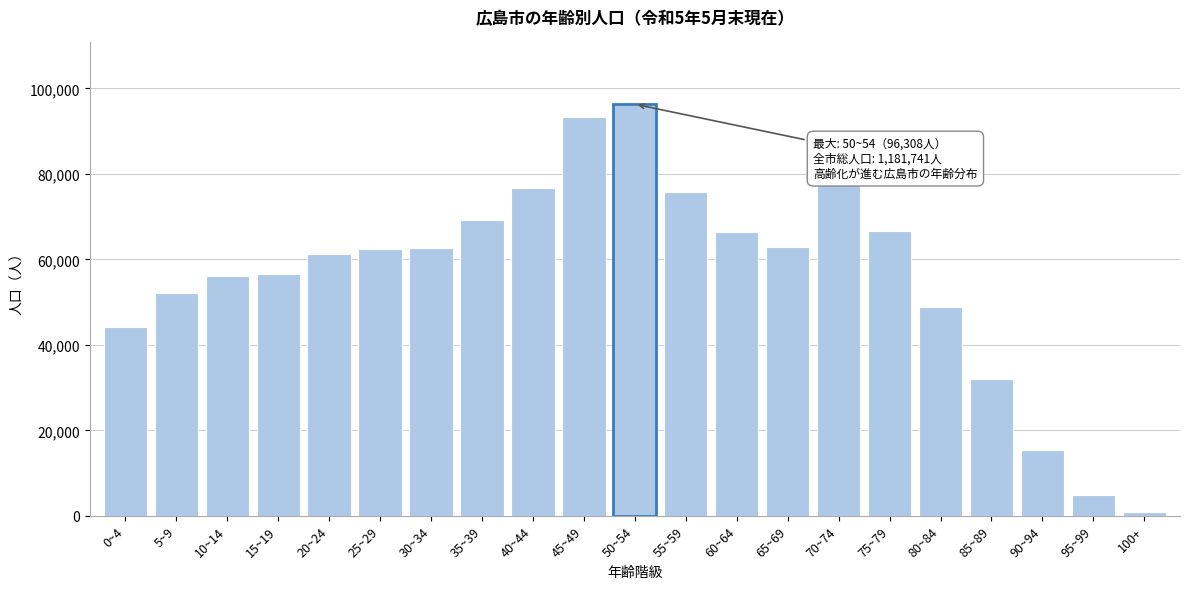

What is the maximum value shown in the chart?

96308